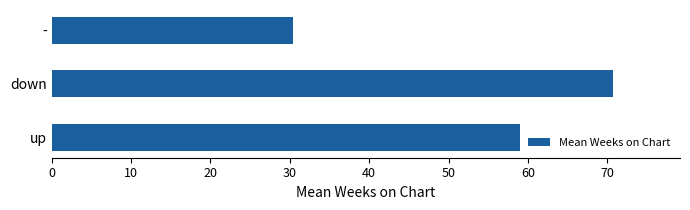

The chart shows a value of 41.0 at -. True or false?

False